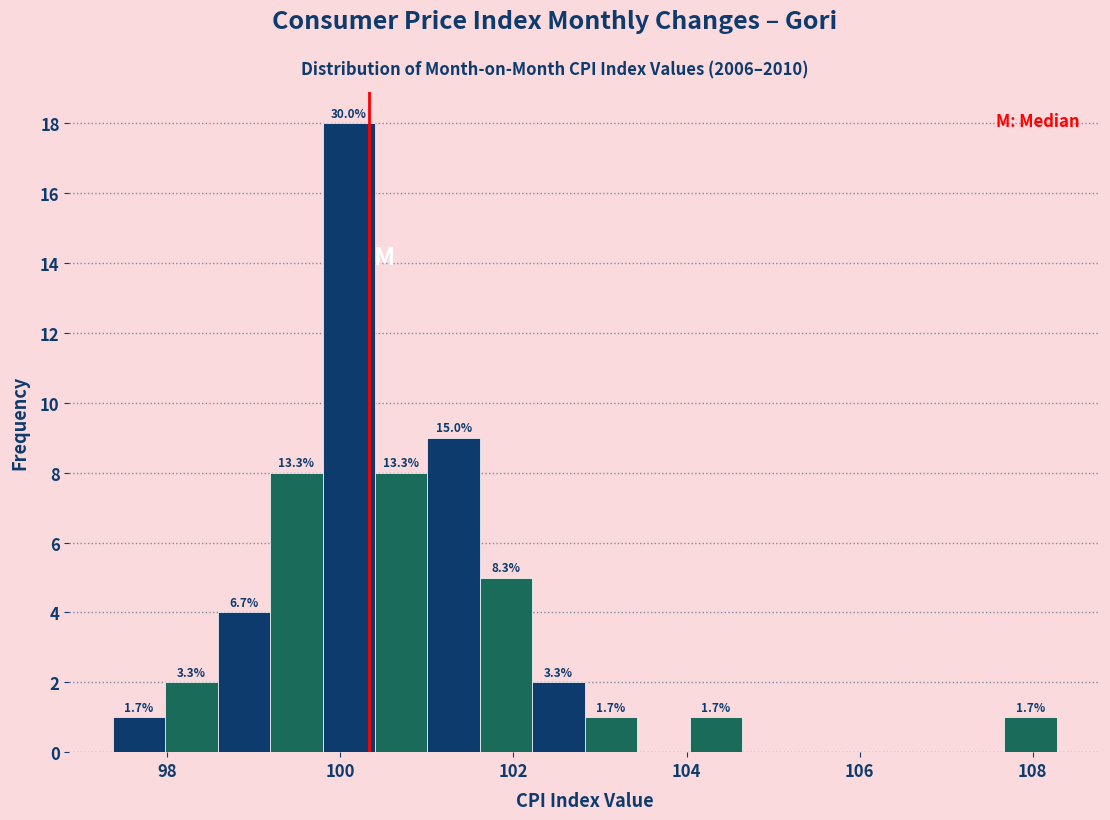

Read against the x-axis, roughly where is the centre of the tallest bar?

100.0